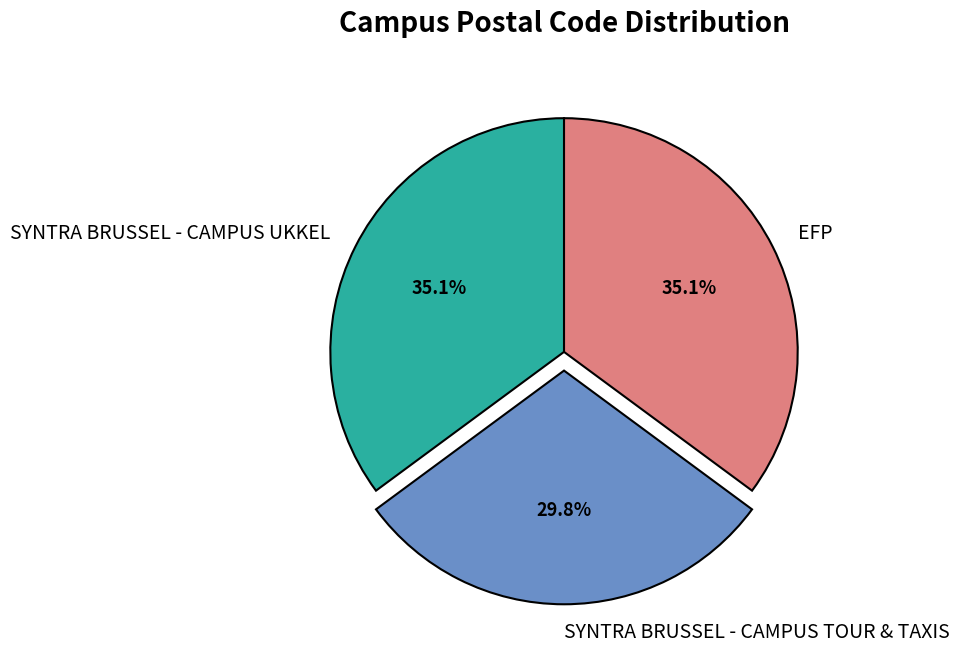

Which category has the smallest portion of the pie?

SYNTRA BRUSSEL - CAMPUS TOUR & TAXIS